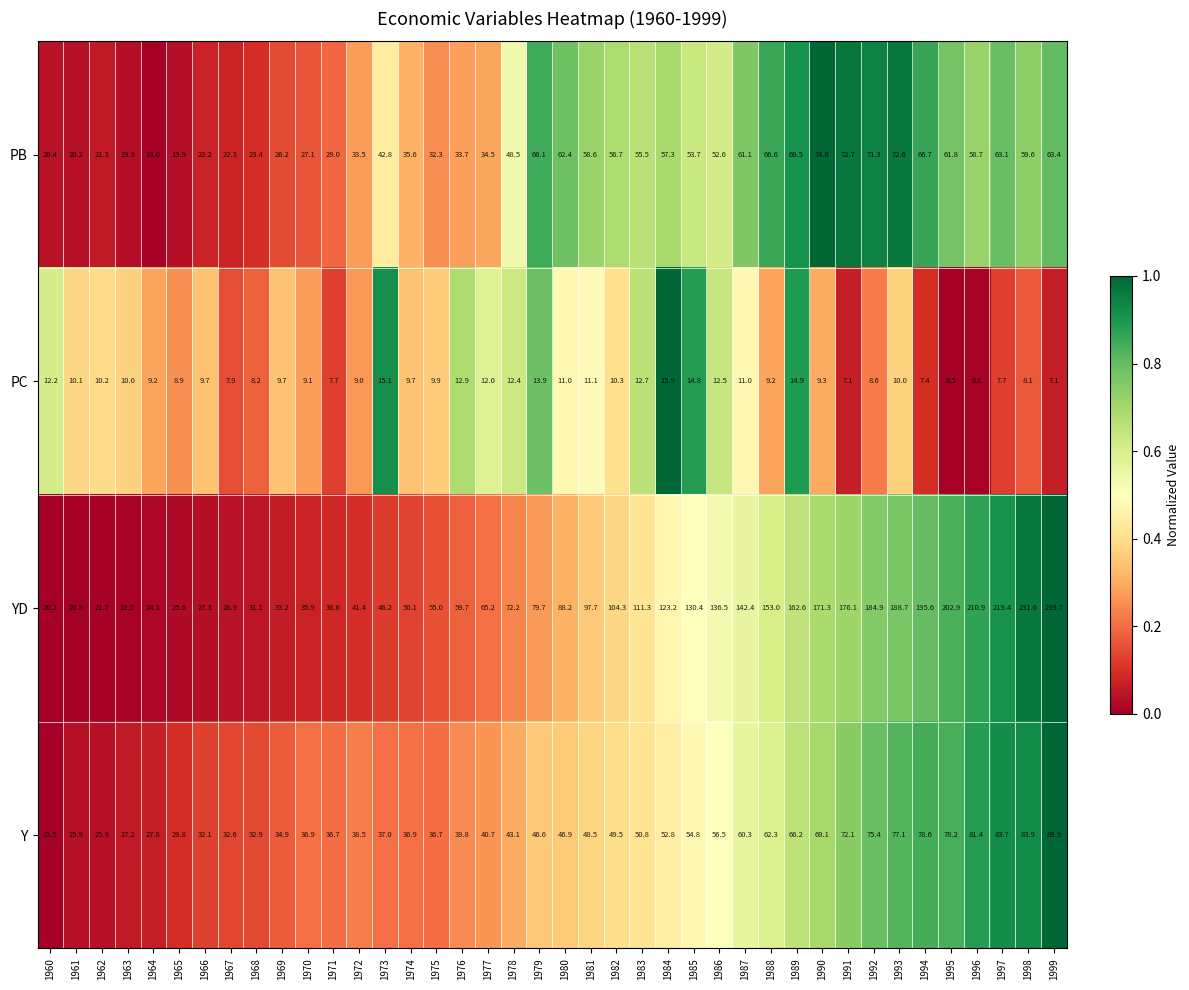

Rank the series by their maximum value, from lowest to highest.

PC, PB, Y, YD